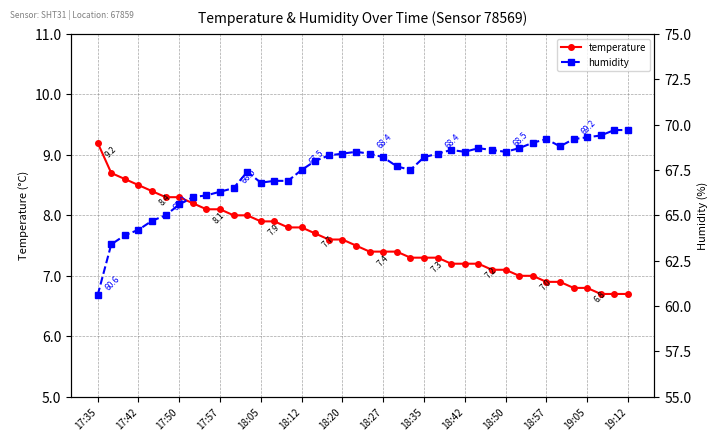

What is the label of the 23rd point from the right?

17